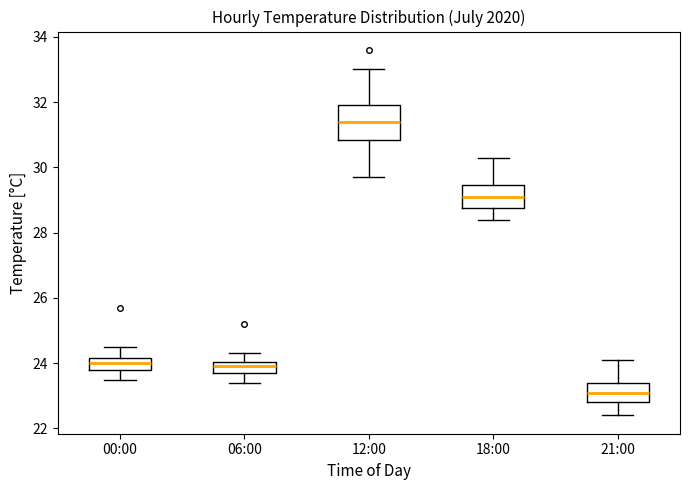

Where is the lower edge of the box for 06:00 on the y-axis? The values are not printed on the chart, so give them approximately, as read against the axis.

23.8